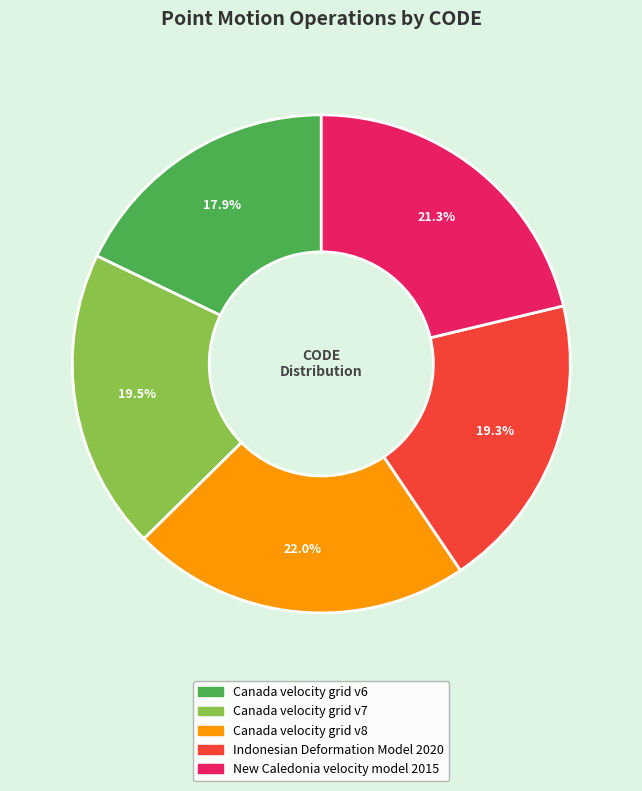

Is there a majority slice in this chart?

No